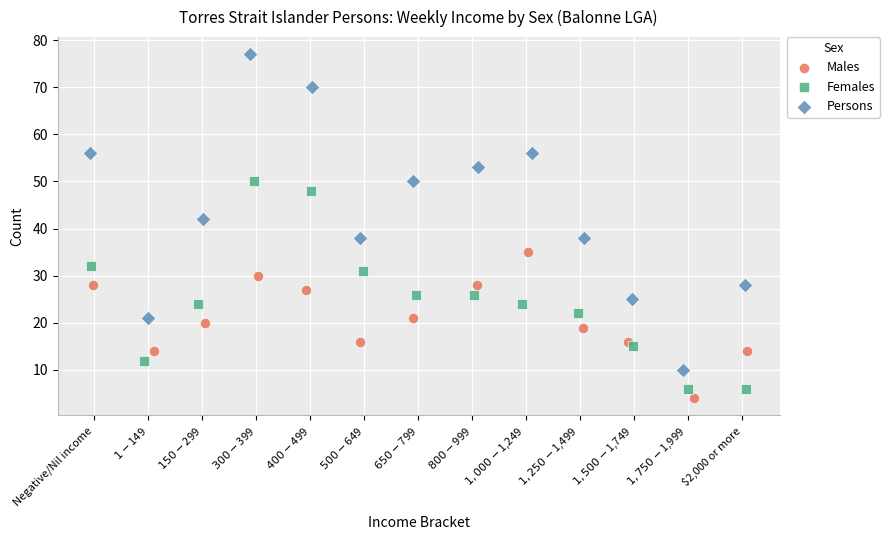

Which series contains the highest Y value?

Persons